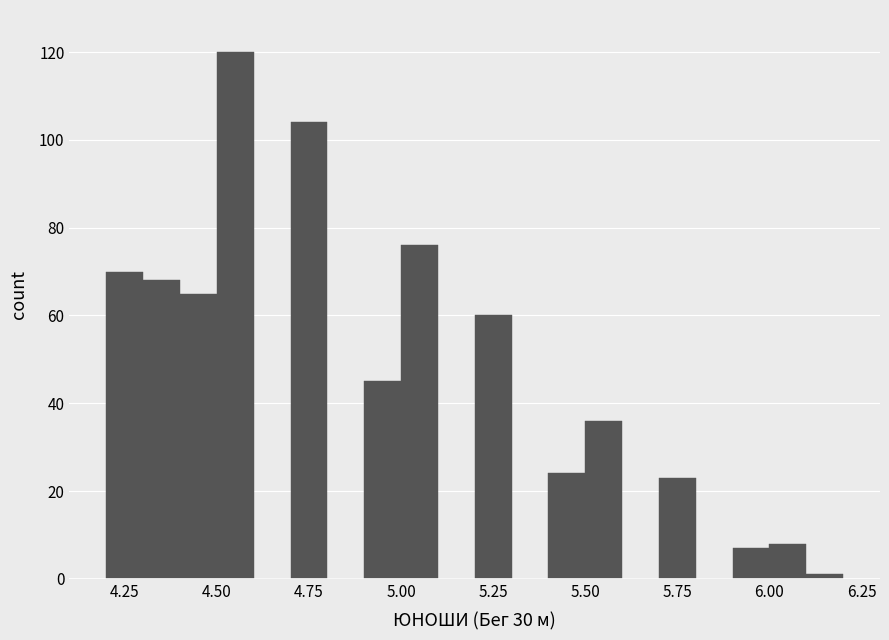

Around what value on the x-axis is the tallest bar? Give the approximate position of its centre, as read against the axis.

4.55